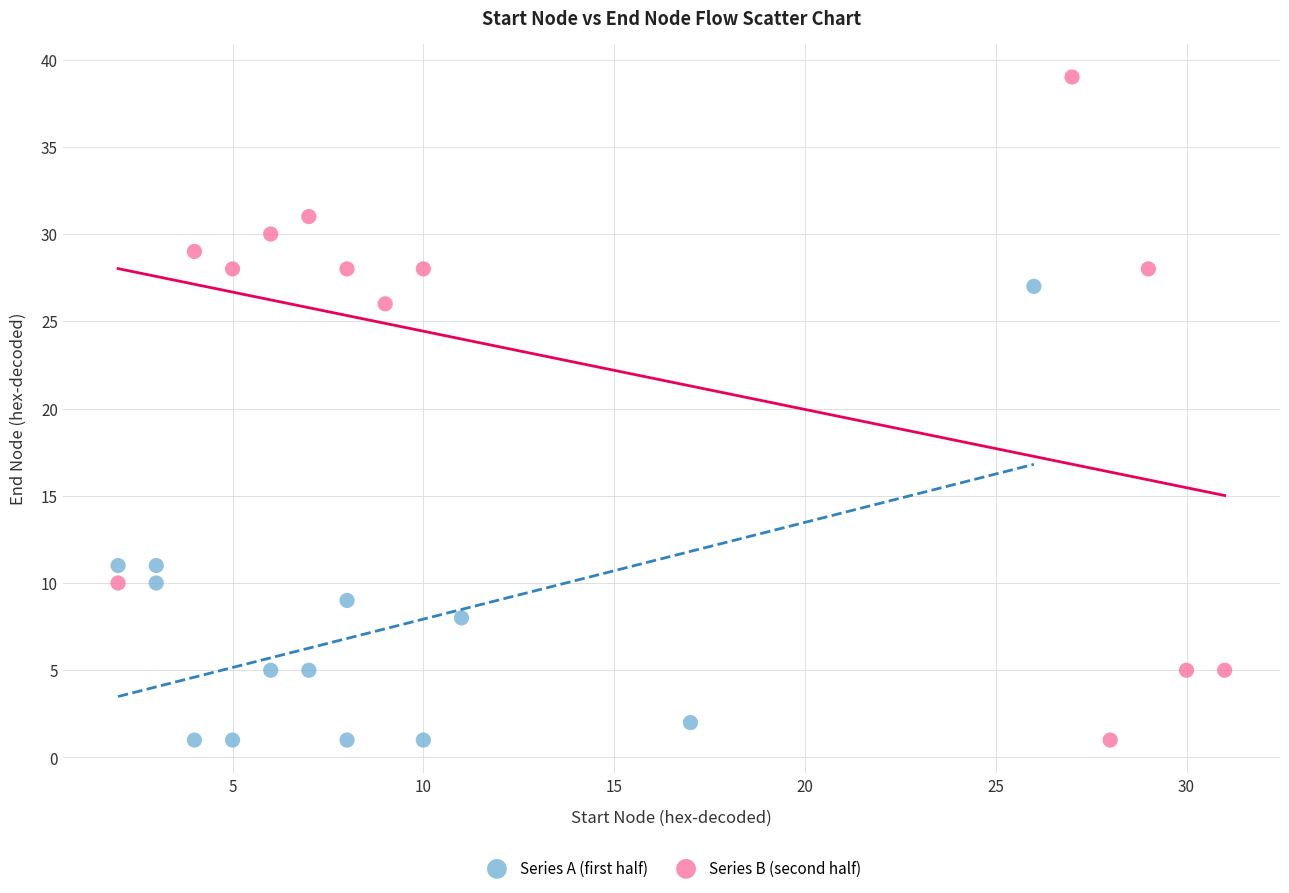

Which series has the largest Y range (max minus min)?

Series B (second half)